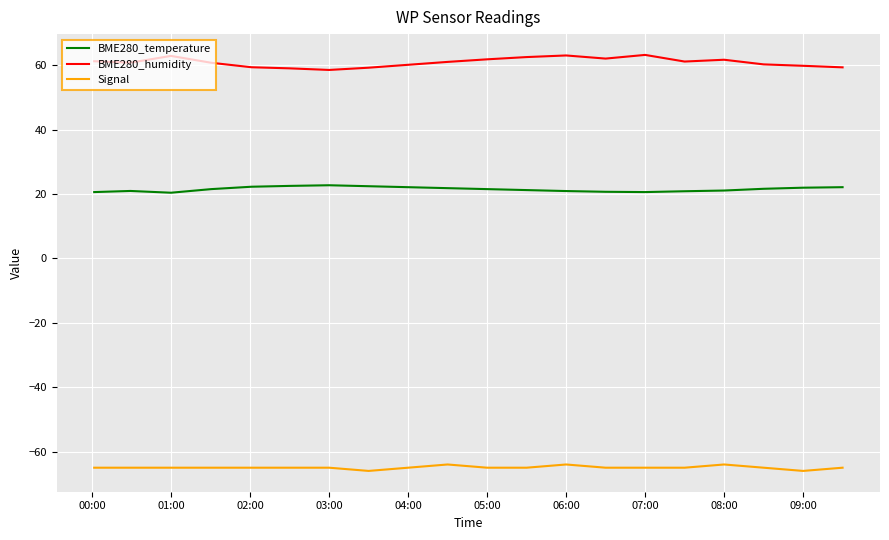

List the series in order of their overall mean, highest first.

BME280_humidity, BME280_temperature, Signal